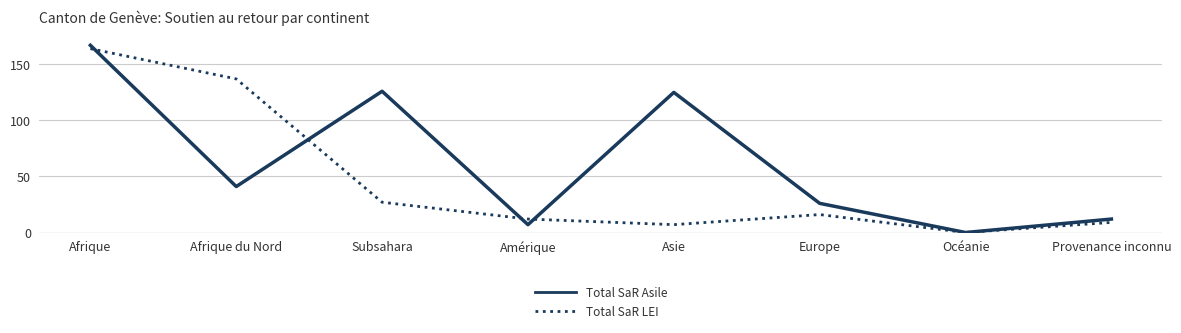

True or false: Total SaR LEI and Total SaR Asile cross at least once.

True